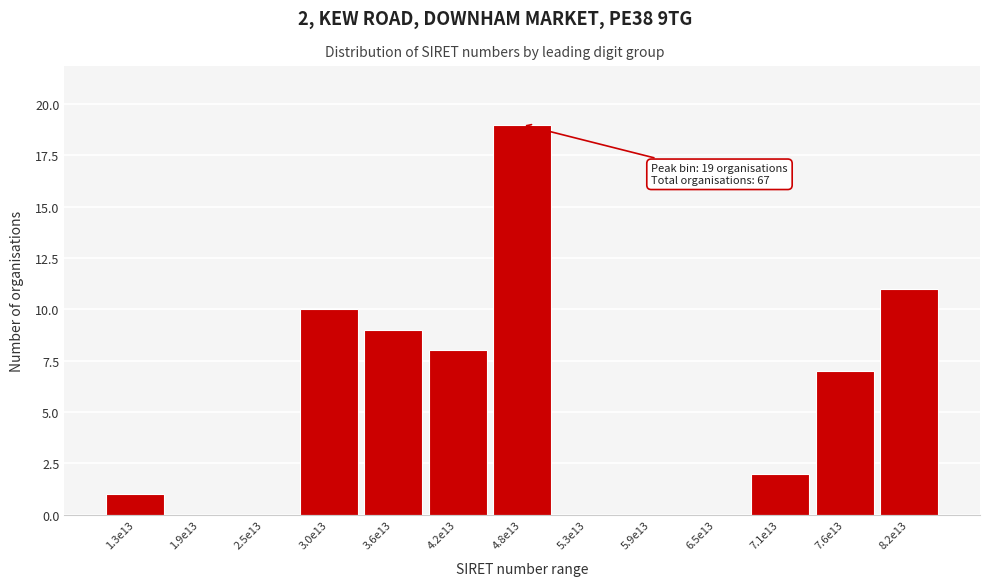

Reading right to left, what are all the values shown in this chart?

8.2e13=11	7.6e13=7	7.1e13=2	6.5e13=0	5.9e13=0	5.3e13=0	4.8e13=19	4.2e13=8	3.6e13=9	3.0e13=10	2.5e13=0	1.9e13=0	1.3e13=1